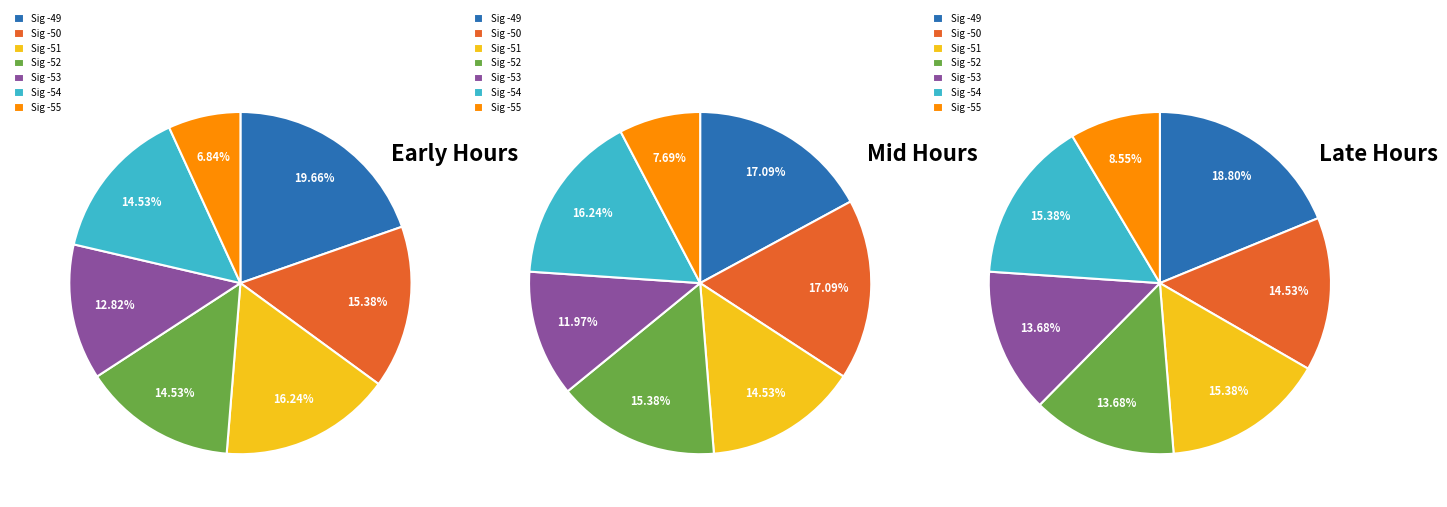

Does Signal -54 account for over 50% of the chart?

No